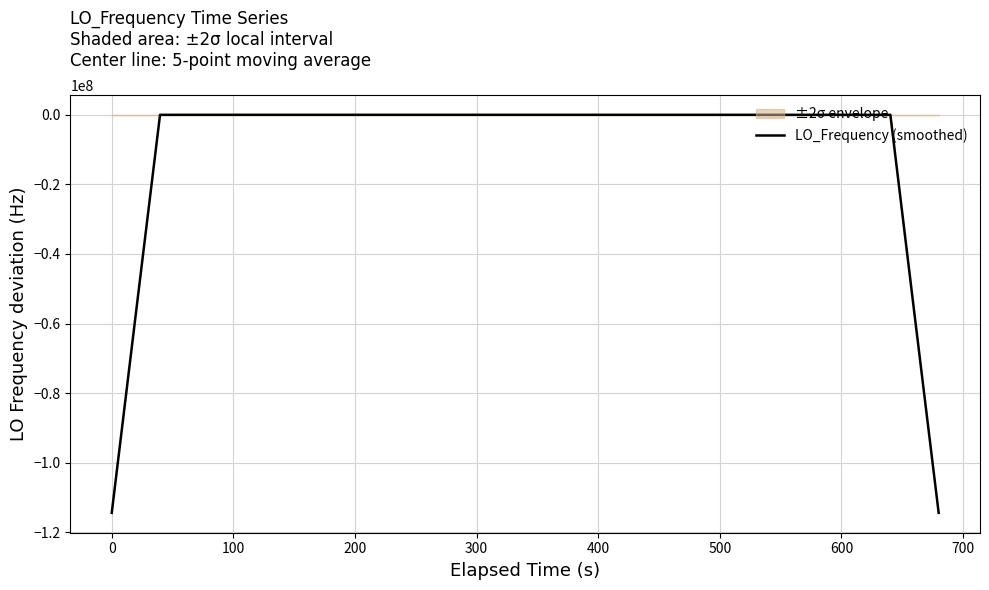

True or false: the data has more than 2 interior local peaks.

True